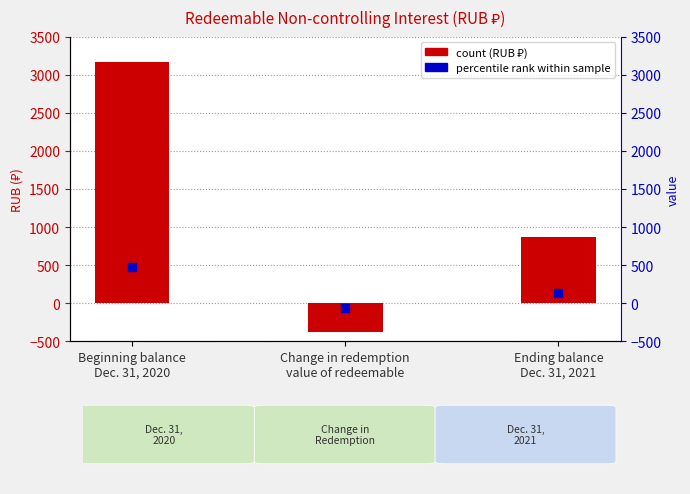

What is the approximate value at Beginning balance
Dec. 31, 2020?

3167